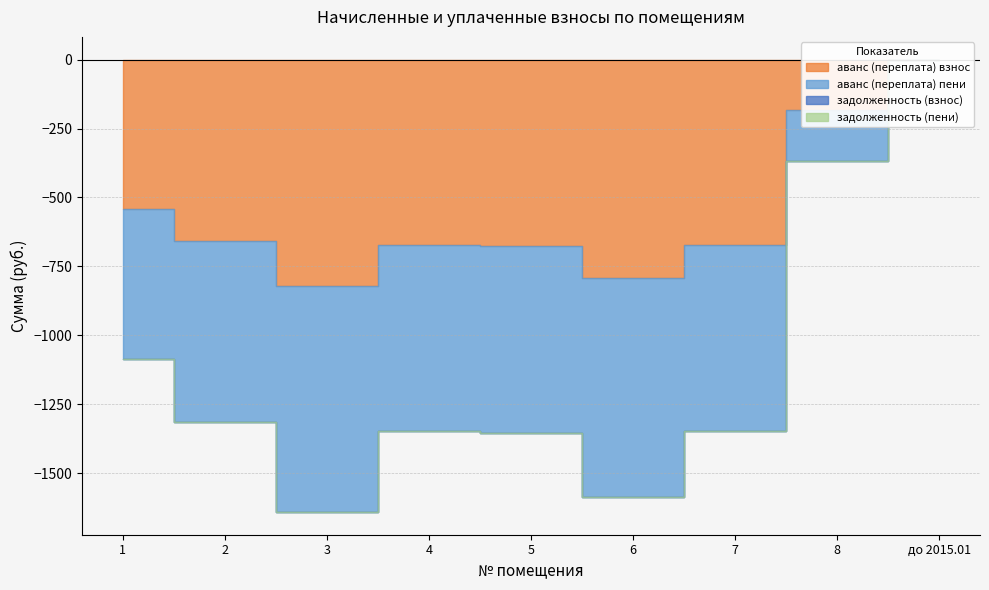

What is the label of the 6th point from the right?

4